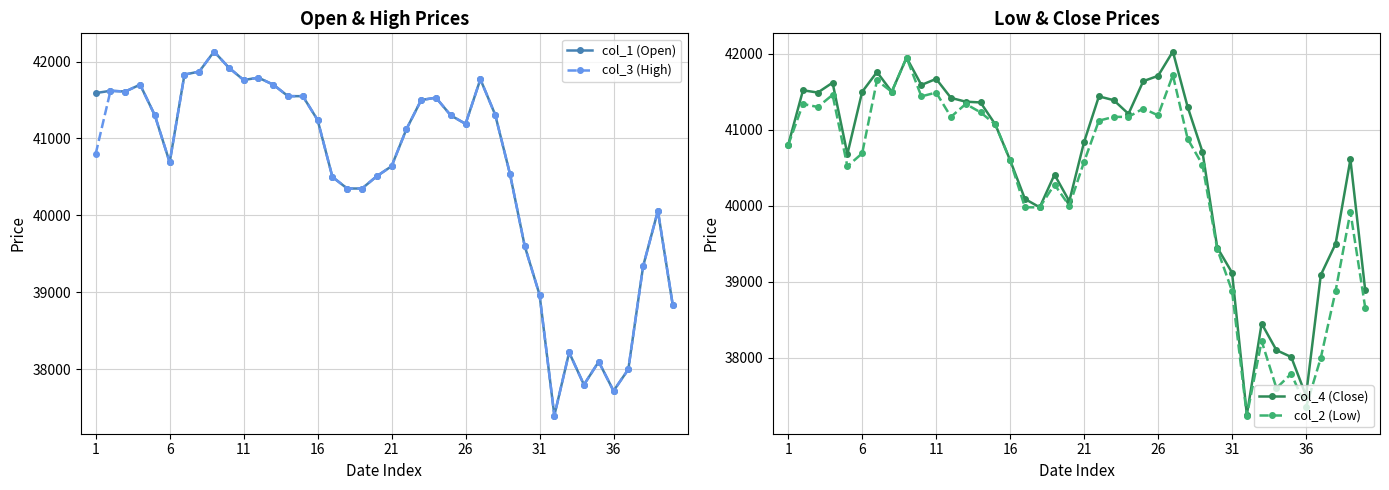

True or false: col_4 (Close) has more than 0 points higher than both neighbors.

True